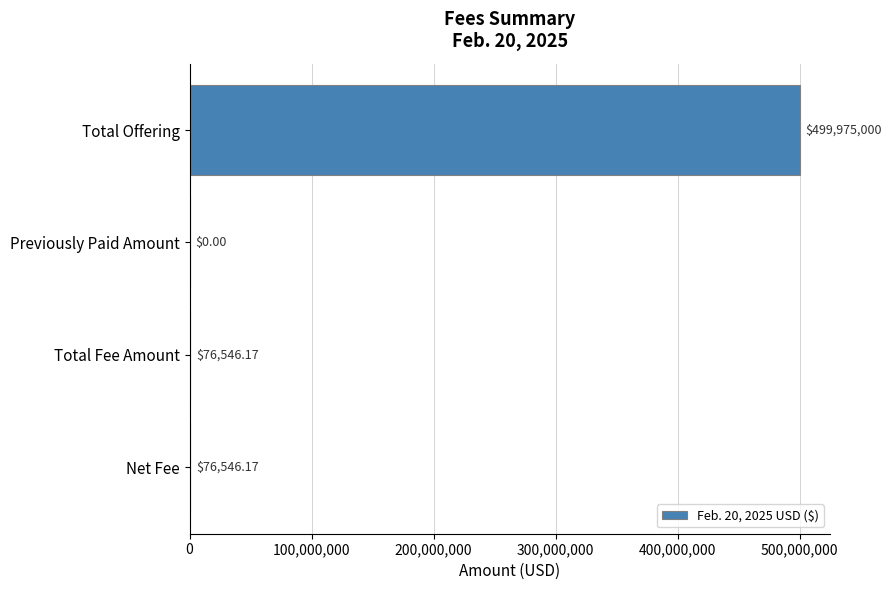

What is the sum of all values?

500128092.3